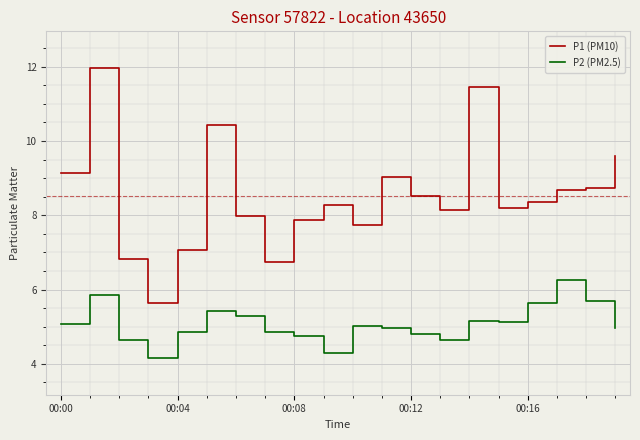

Which series has the largest range (max minus min)?

P1 (PM10)